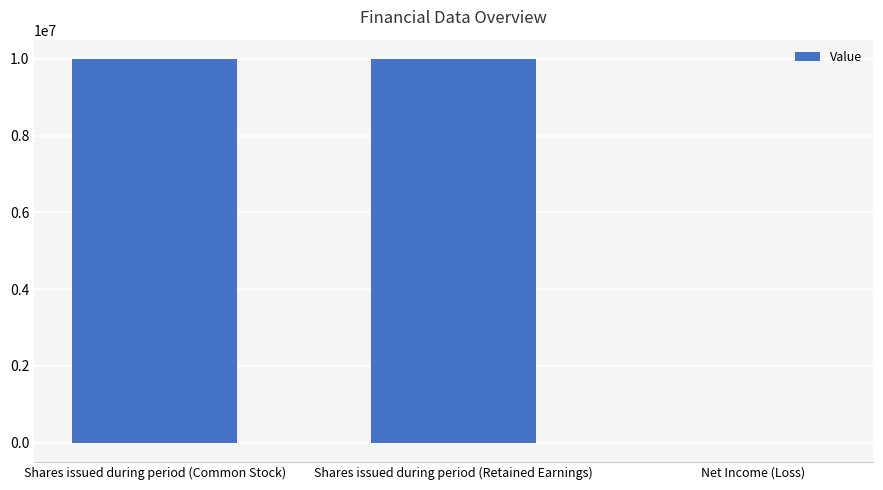

What is the sum of all values?

19999106